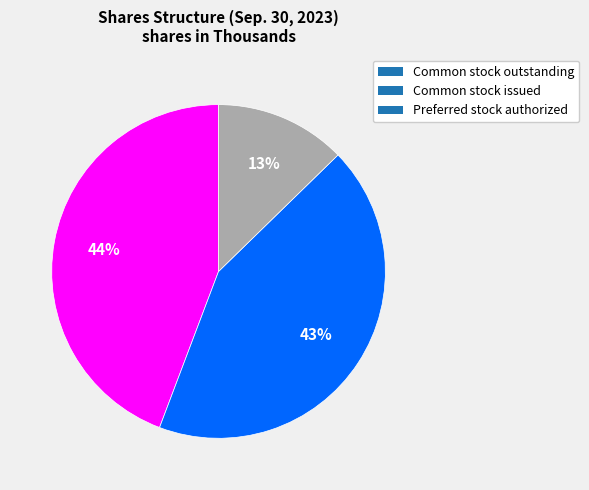

Which slice is the smallest?

Preferred stock authorized